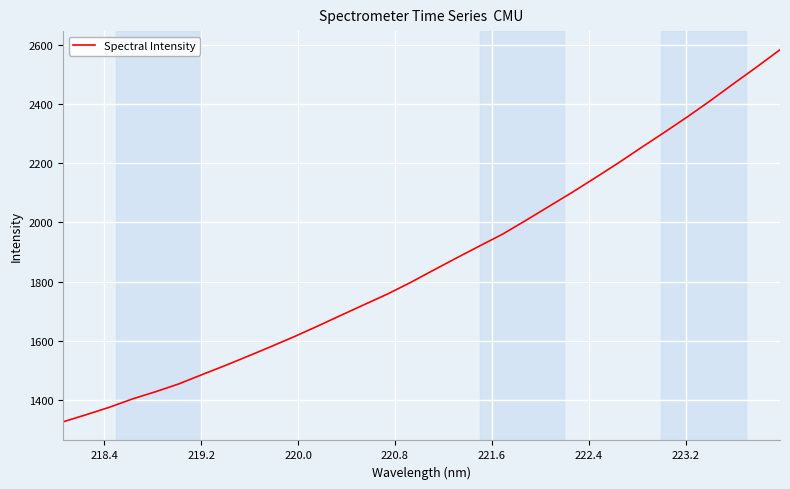

What is the difference between the maximum and minimum values?

1258.2